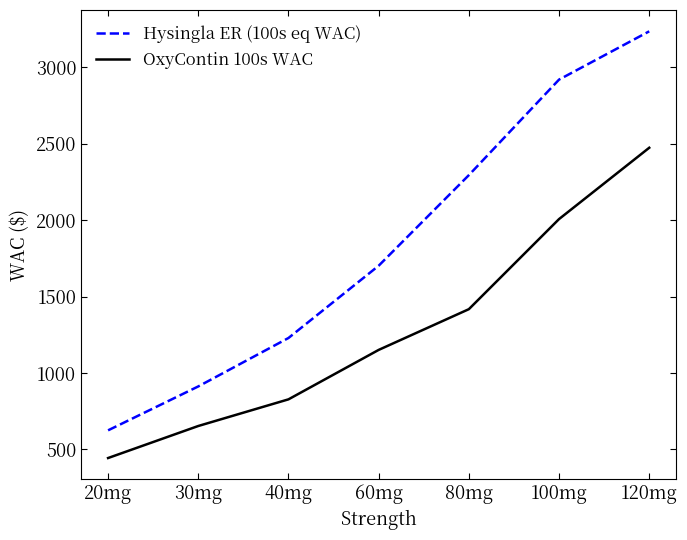

Which series has the largest total across all categories?

Hysingla ER (100s eq WAC)